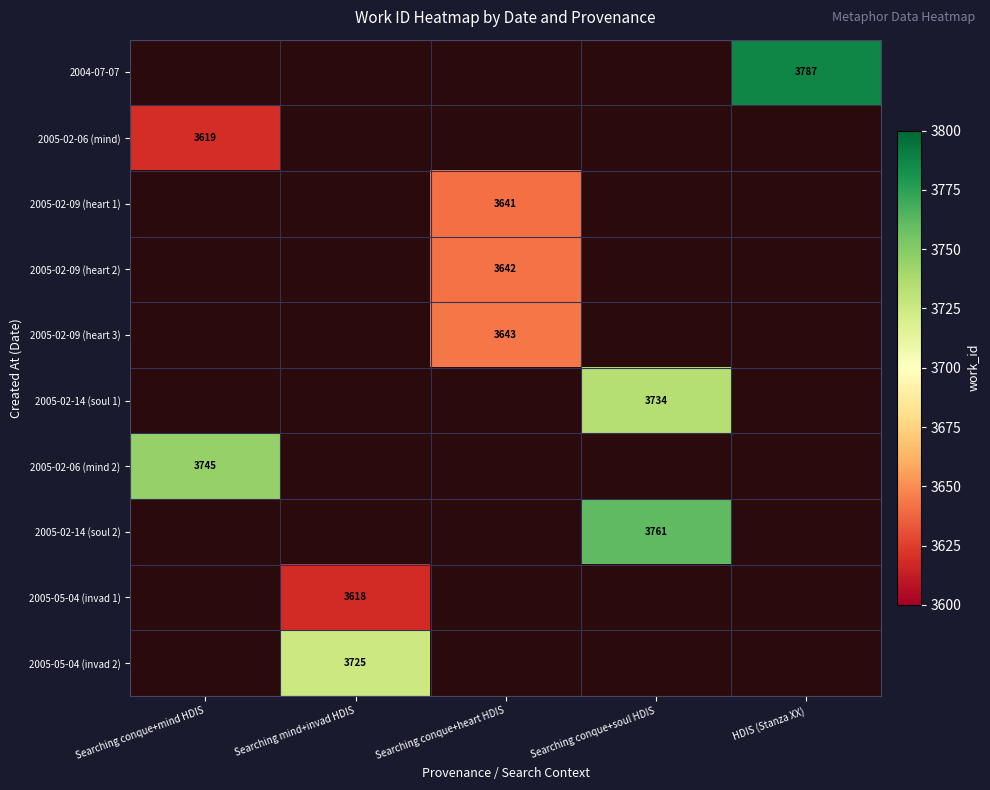

True or false: 2005-02-09 (heart 3) has a value of 3643 at Searching conque+heart HDIS.

True